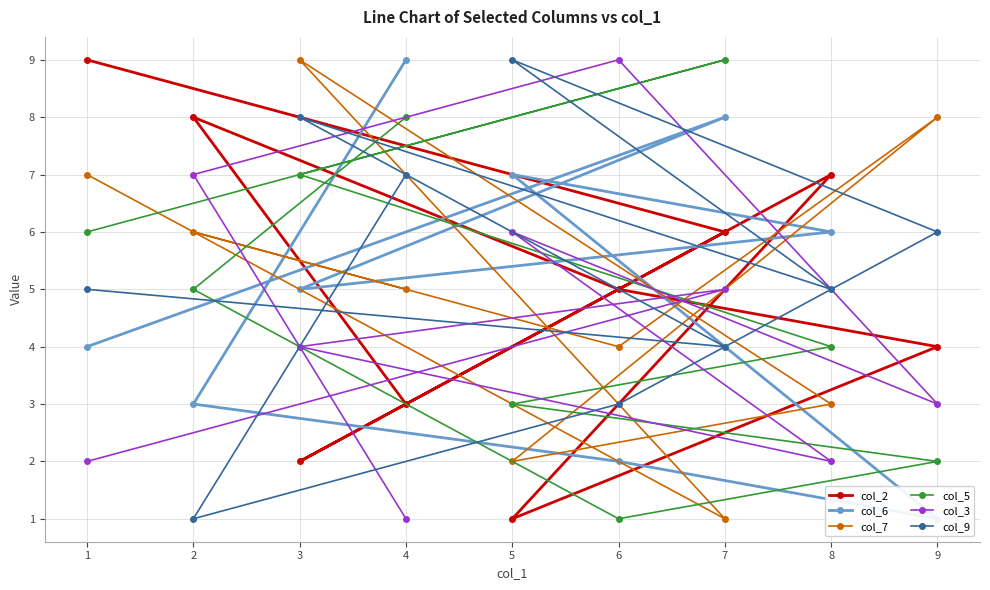

Reading left to right, what are all the values shown in this chart?

col_2: 1=9	7=6	3=2	8=7	5=1	9=4	6=5	2=8	4=3
col_6: 1=4	7=8	3=5	8=6	5=7	9=1	6=2	2=3	4=9
col_7: 1=7	7=1	3=9	8=3	5=2	9=8	6=4	2=6	4=5
col_5: 1=6	7=9	3=7	8=4	5=3	9=2	6=1	2=5	4=8
col_3: 1=2	7=5	3=4	8=2	5=6	9=3	6=9	2=7	4=1
col_9: 1=5	7=4	3=8	8=5	5=9	9=6	6=3	2=1	4=7